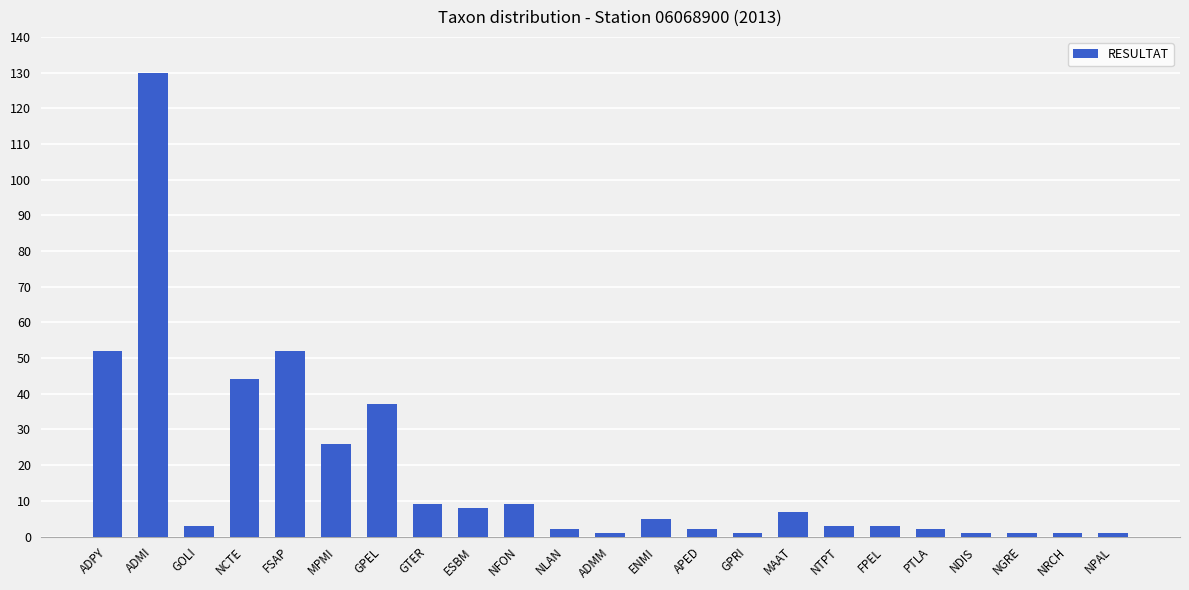

What position from the right is ADMM?

12